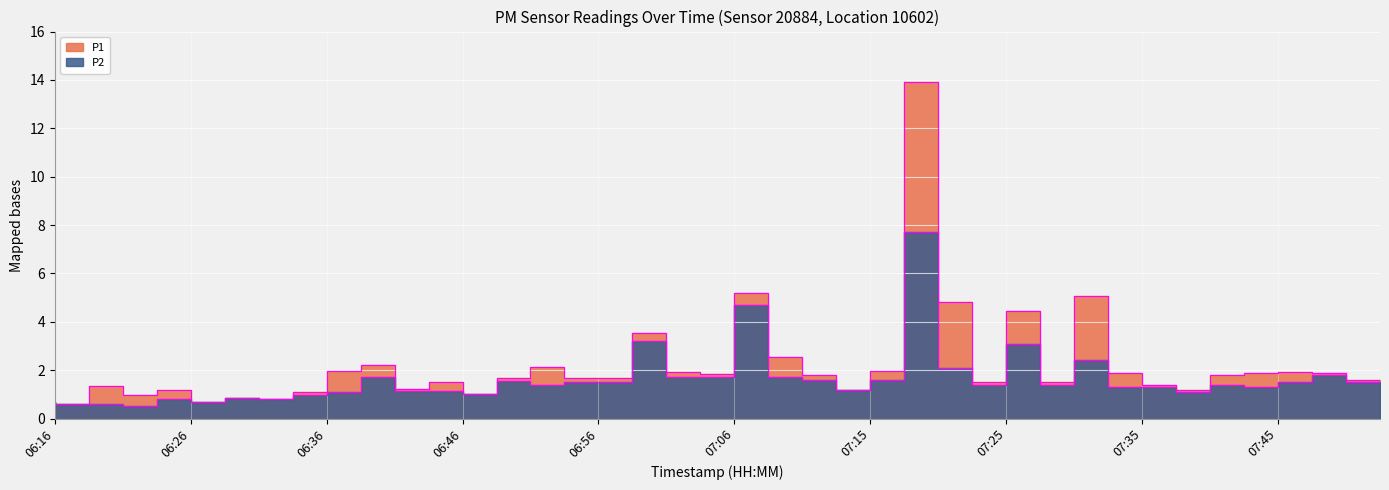

Is the value of P2 at 07:28 greater than the value of P1 at 06:41?

Yes